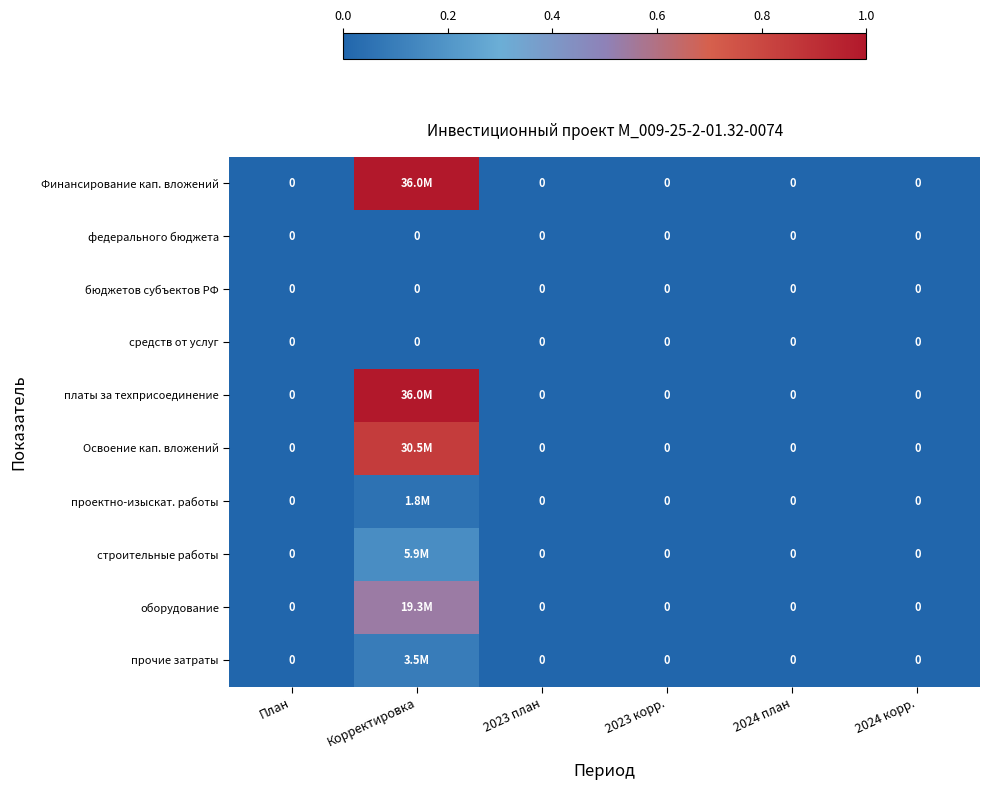

At how many categories does at least one series exceed 0?

1